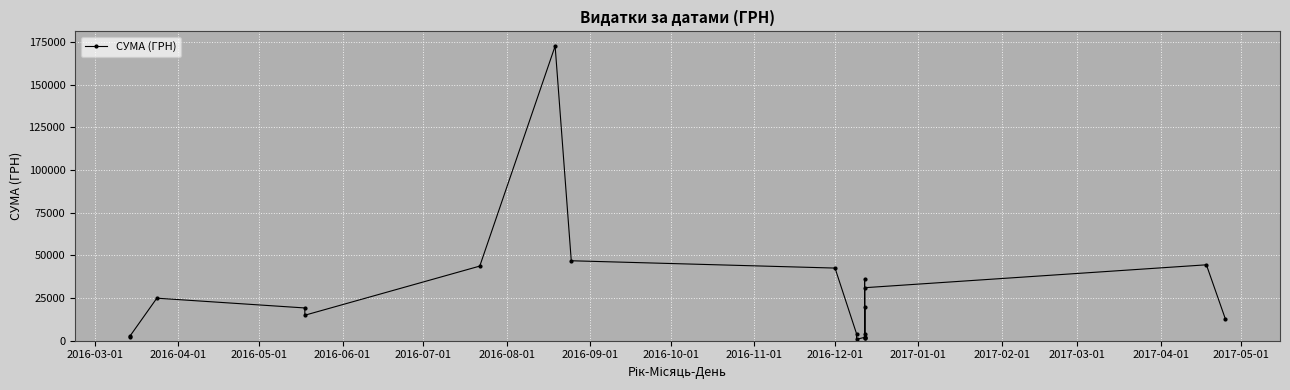

Reading left to right, transcribe all the data shown in this chart.

2162.0	2665.6	24937.0	19210.2	14953.0	43747.2	172730.6	46872.2	42588.0	4100.0	840.0	1971.9	1525.0	36219.0	3858.0	19860.0	1725.0	31080.0	44500.0	12993.1